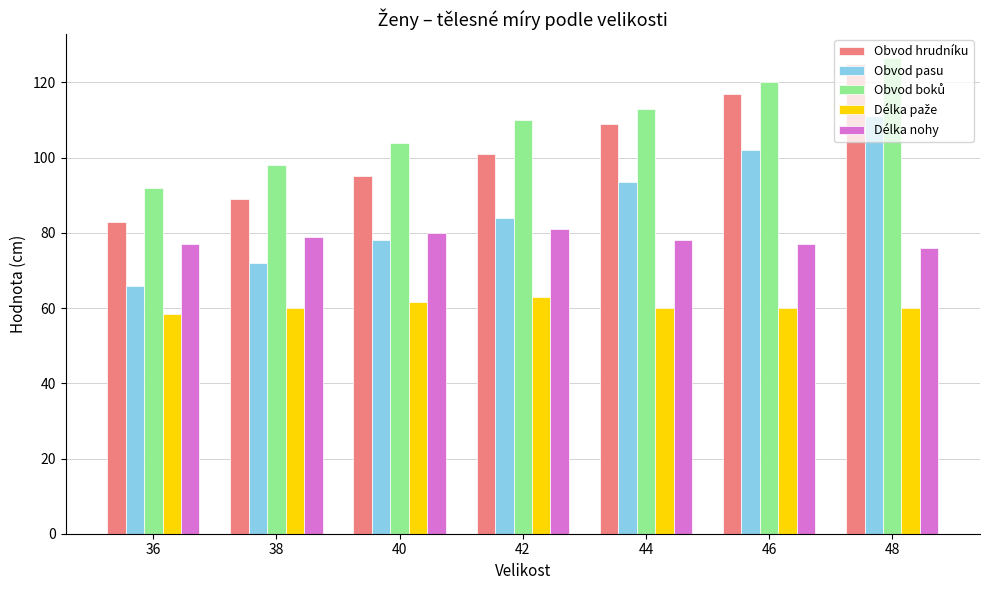

What is the difference between the maximum and minimum values in the Obvod hrudníku series?

42.0